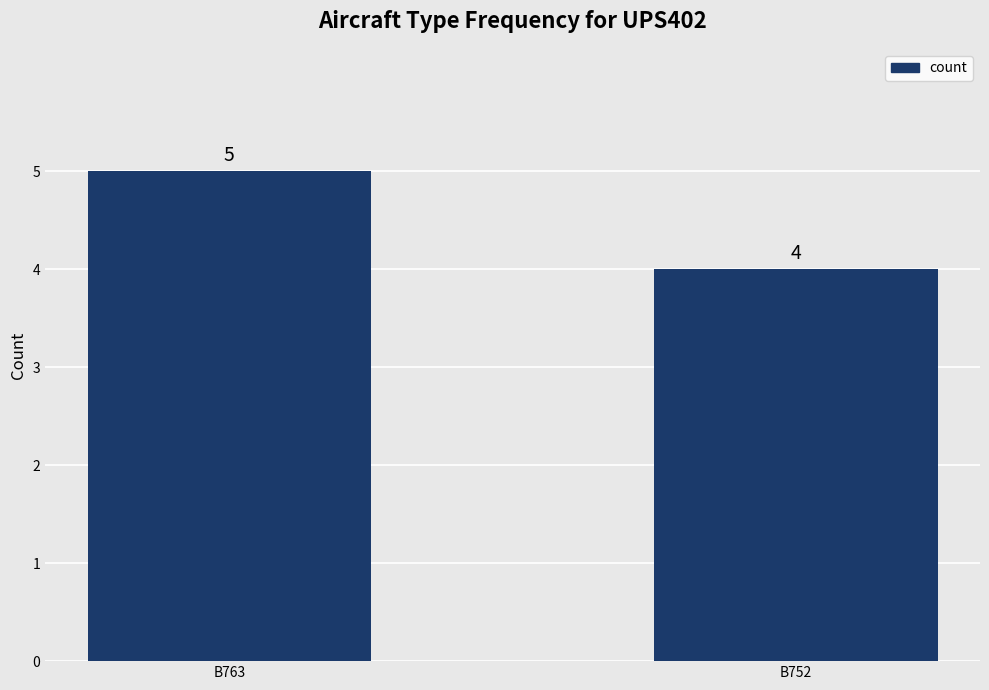

What is the sum of the values at B763 and B752?

9